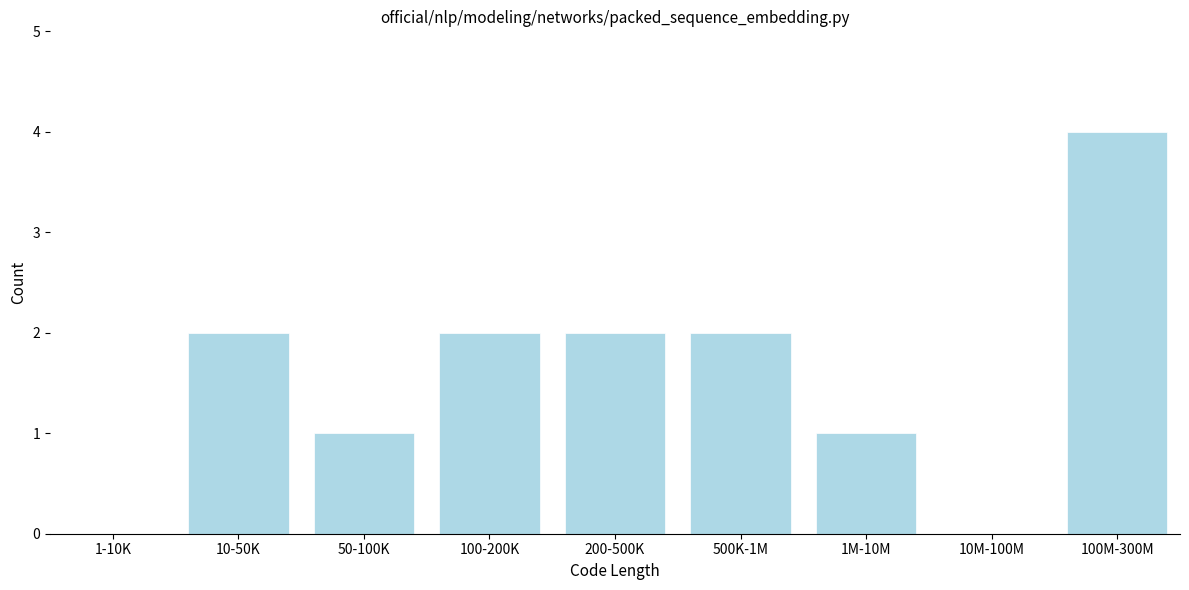

Reading right to left, list all the values displayed in this chart.

100M-300M=4	10M-100M=0	1M-10M=1	500K-1M=2	200-500K=2	100-200K=2	50-100K=1	10-50K=2	1-10K=0